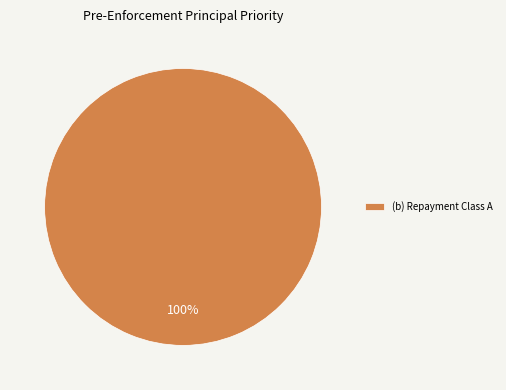

Does any single category account for the majority?

Yes